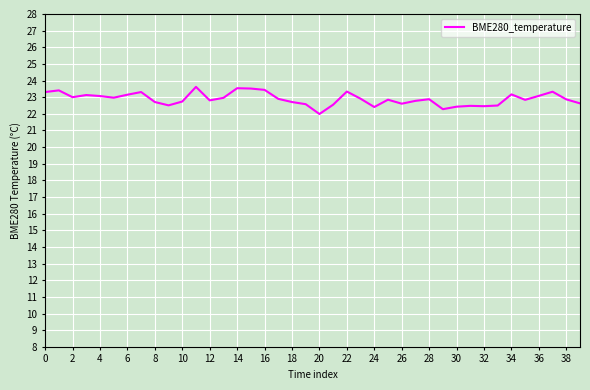

Is this an area chart (filled region under the line)?

No